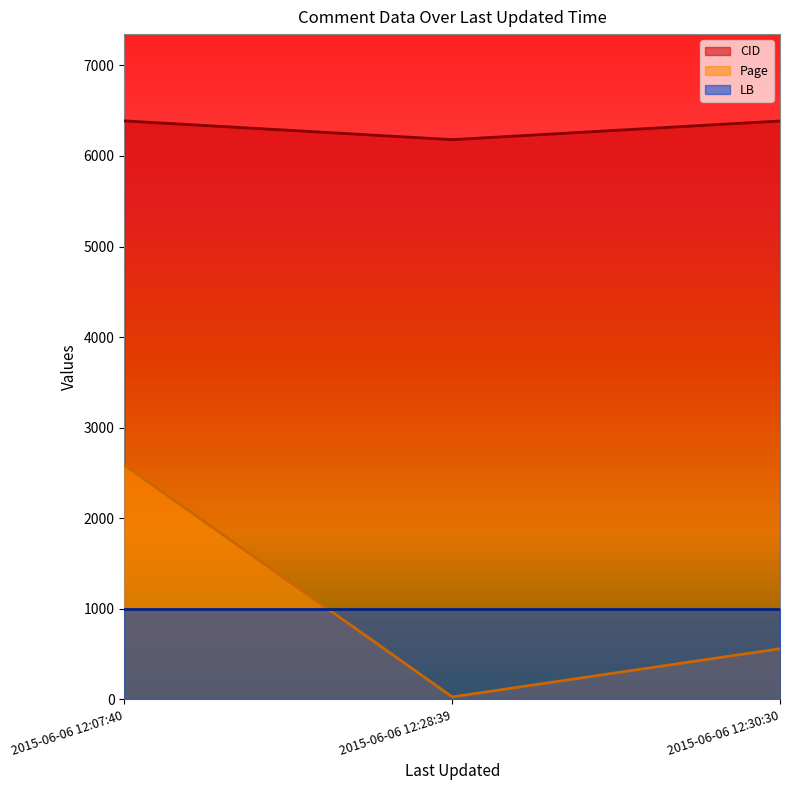

Which series has the largest total across all categories?

CID